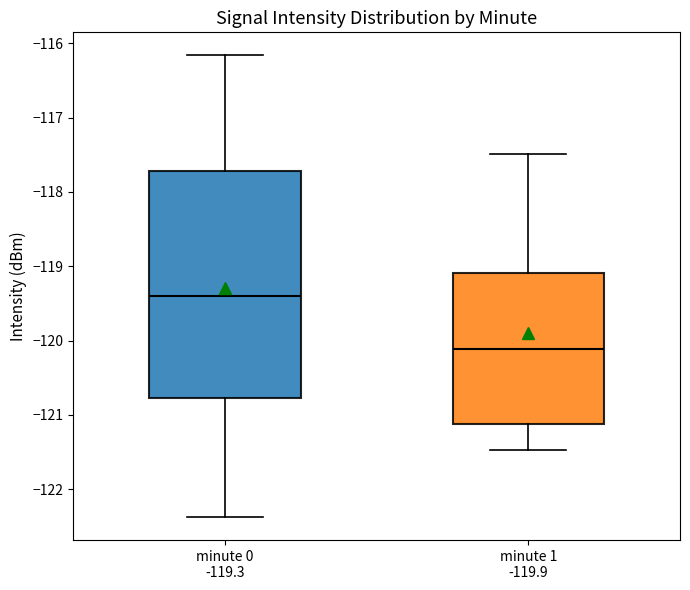

Reading left to right, read every box against the y-axis: the position of its median line, the range the box covers, and the ends of its whiskers. The values are not printed on the chart, so give them approximately, as read against the axis.

minute 0 -119.3: median -119.4, box -120.8 to -117.7, whiskers -122.4 to -116.2
minute 1 -119.9: median -120.1, box -121.1 to -119.1, whiskers -121.5 to -117.5